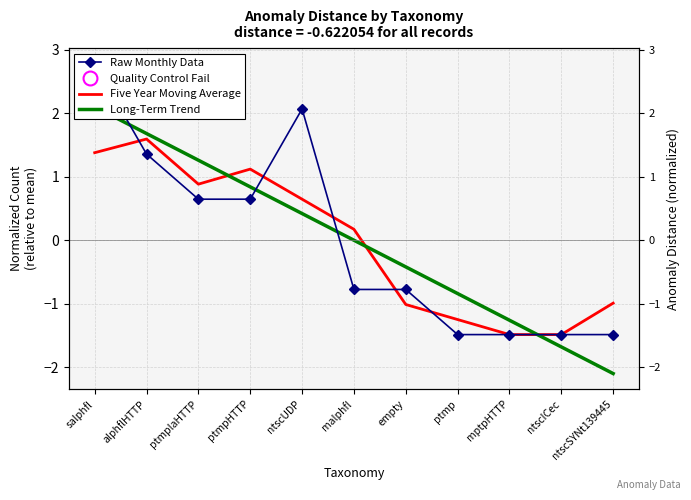

True or false: Raw Monthly Data has more than 0 points higher than both neighbors.

True